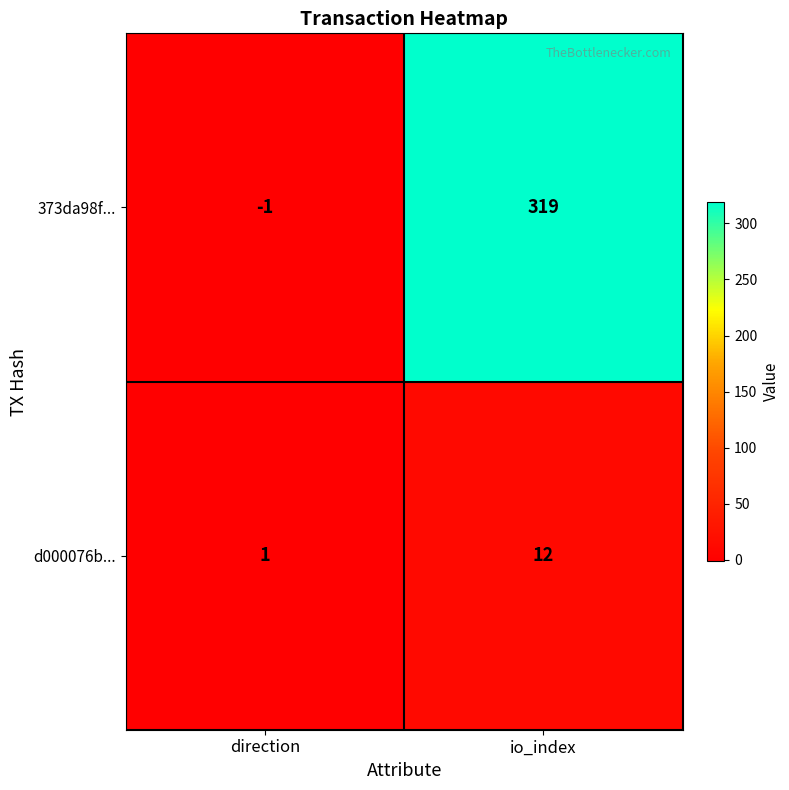

Which category has the highest value across all series?

io_index